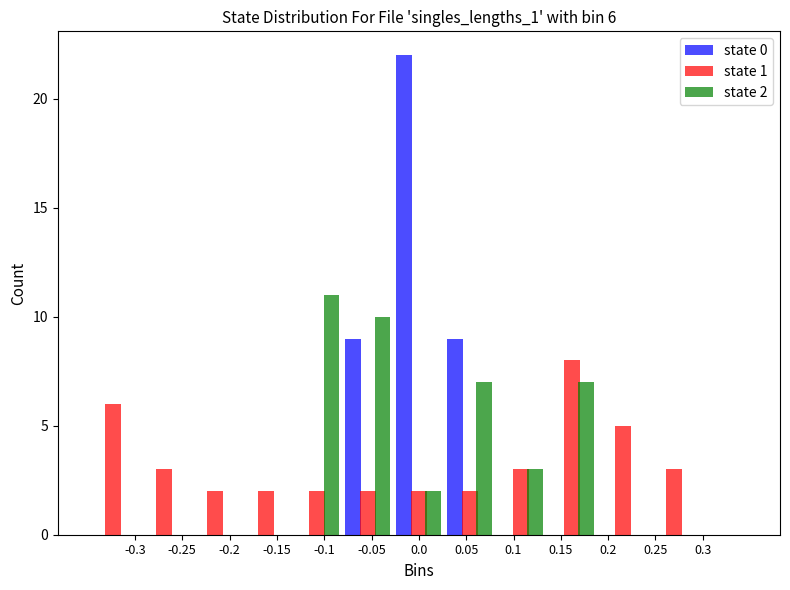

In the state 1 series, which range on the x-axis has the tallest bar?

0.135 to 0.190